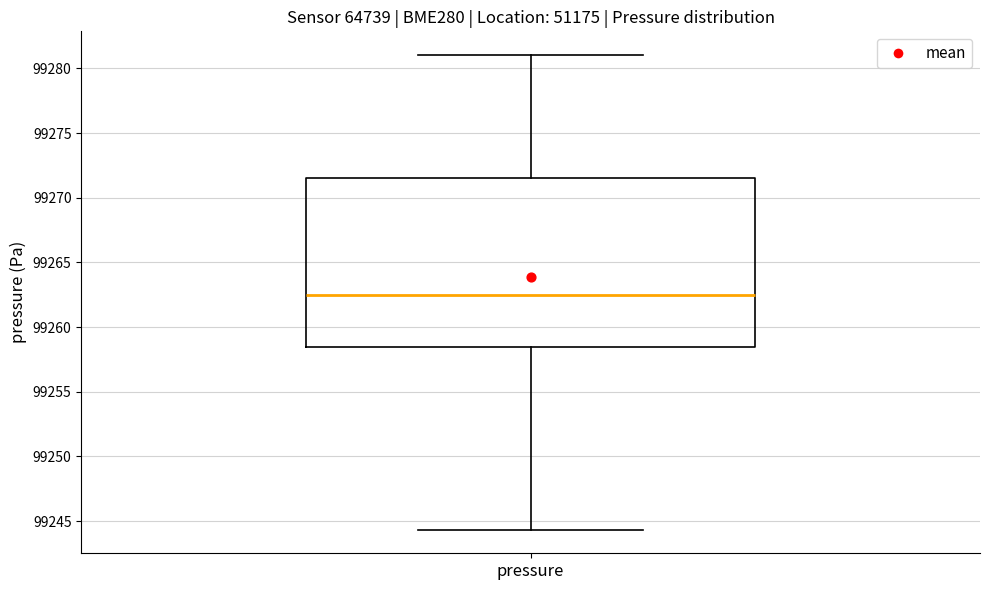

Where is the upper edge of the box for pressure on the y-axis? The values are not printed on the chart, so give them approximately, as read against the axis.

99271.5